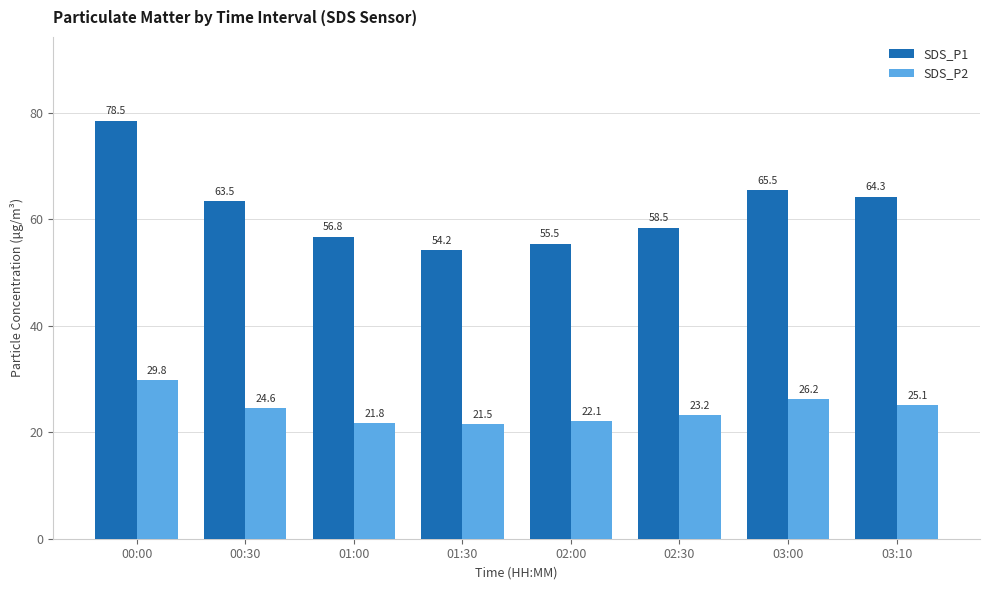

How many bars are there in total?

16